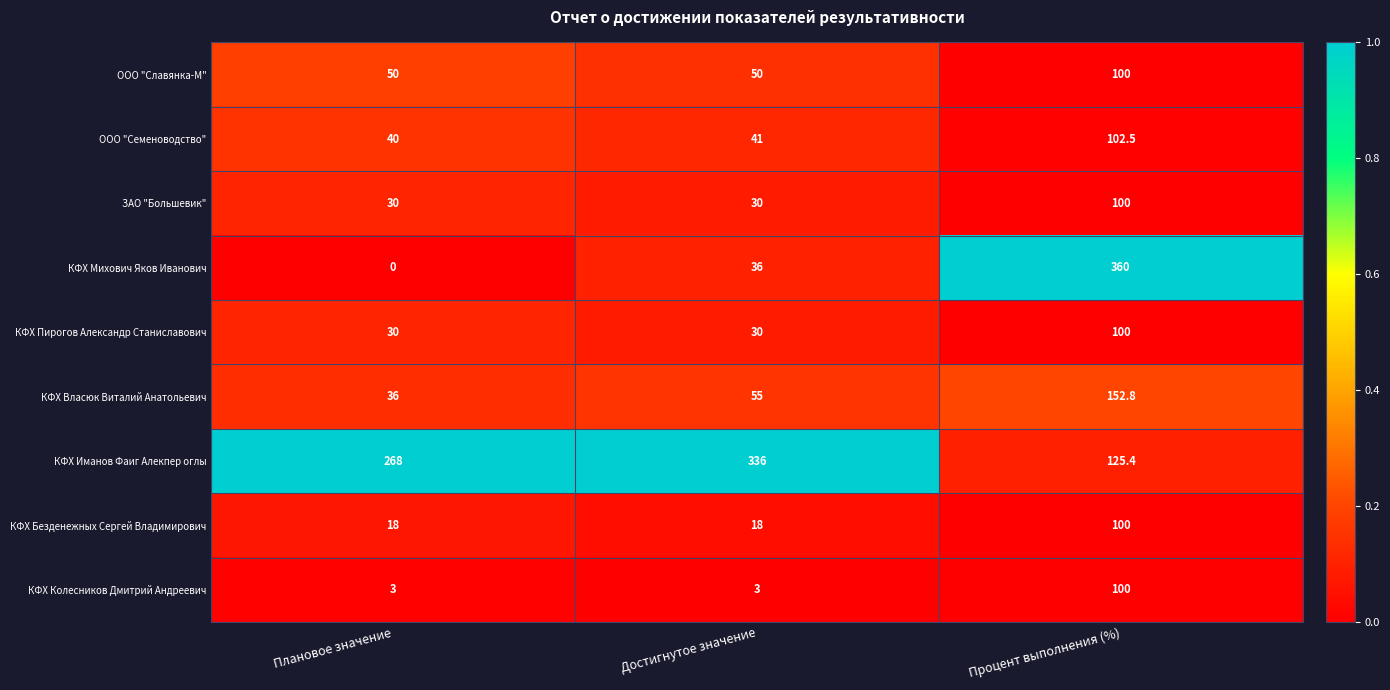

The value of ООО "Славянка-М" at Достигнутое значение is 50.0. True or false?

True